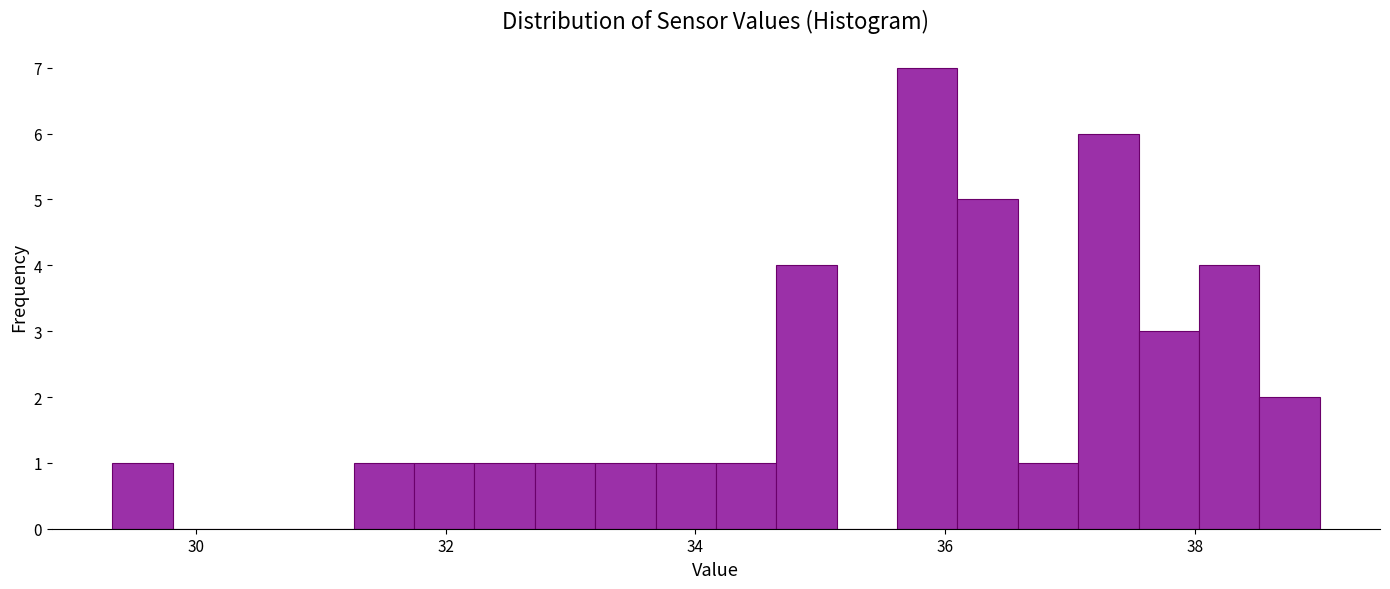

Around what value on the x-axis is the tallest bar? Give the approximate position of its centre, as read against the axis.

35.8